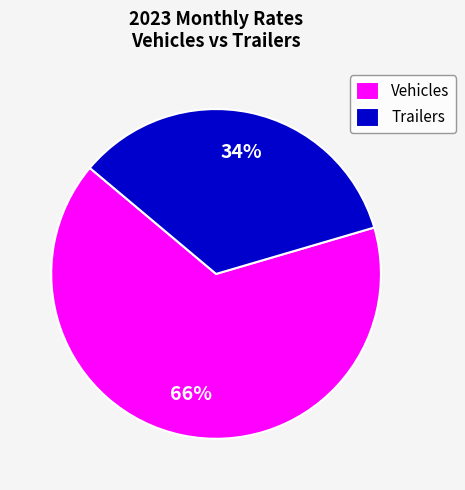

Do Trailers and Vehicles together represent more than half of the pie?

Yes